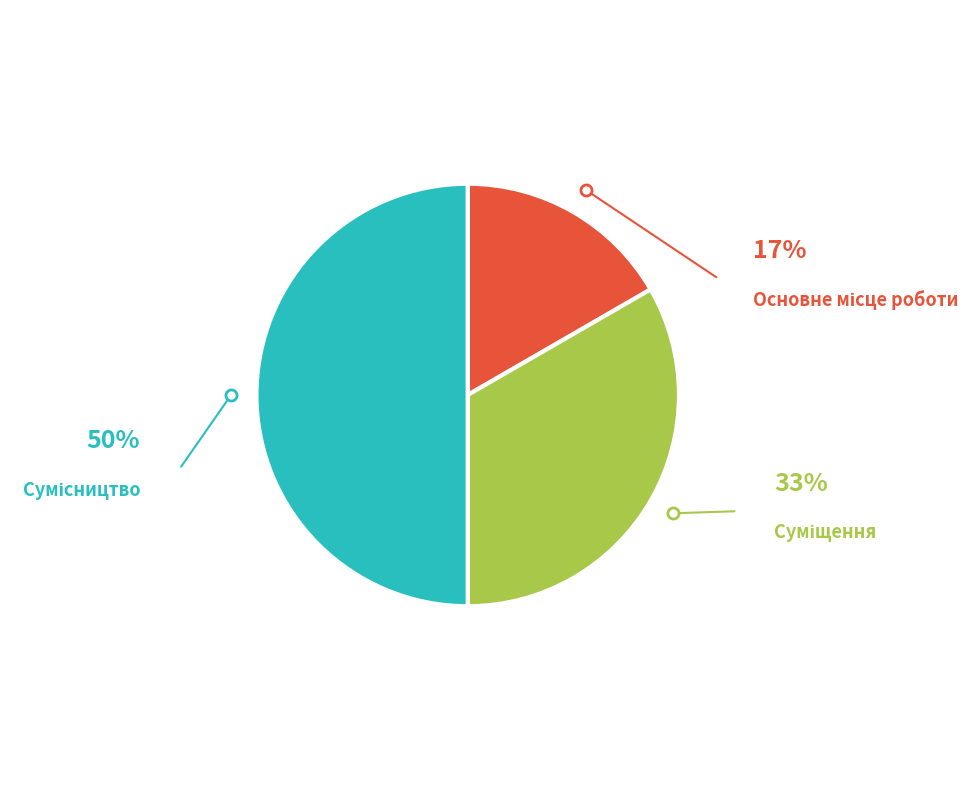

How many segments does this pie chart have?

3